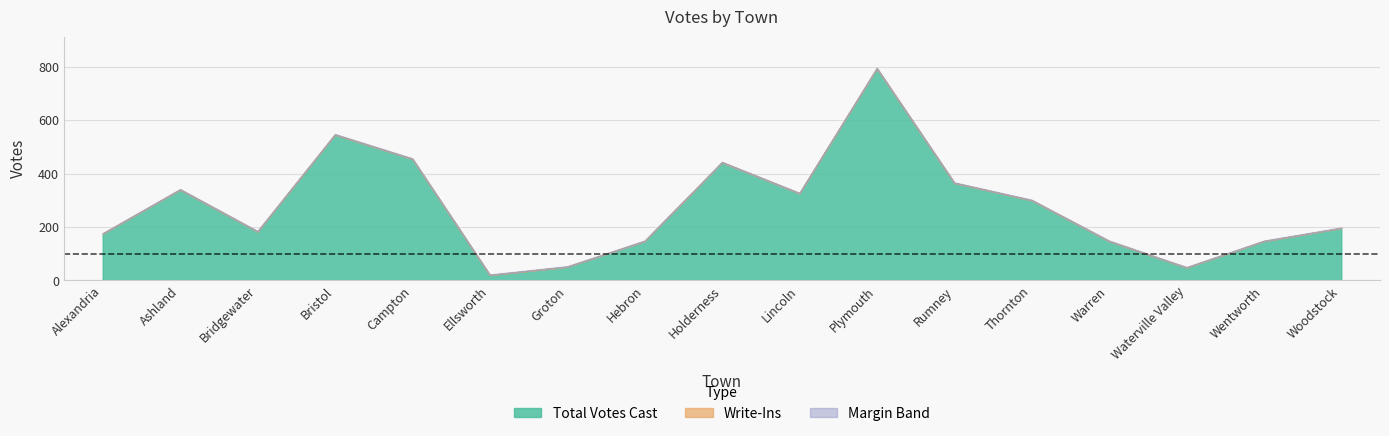

Reading right to left, what are all the values shown in this chart?

Total Votes Cast: Woodstock=196	Wentworth=147	Waterville Valley=48	Warren=147	Thornton=300	Rumney=365	Plymouth=794	Lincoln=326	Holderness=442	Hebron=147	Groton=51	Ellsworth=20	Campton=455	Bristol=546	Bridgewater=183	Ashland=340	Alexandria=175
Write-Ins: Woodstock=0	Wentworth=0	Waterville Valley=0	Warren=0	Thornton=0	Rumney=0	Plymouth=0	Lincoln=0	Holderness=0	Hebron=0	Groton=0	Ellsworth=0	Campton=0	Bristol=0	Bridgewater=0	Ashland=0	Alexandria=0